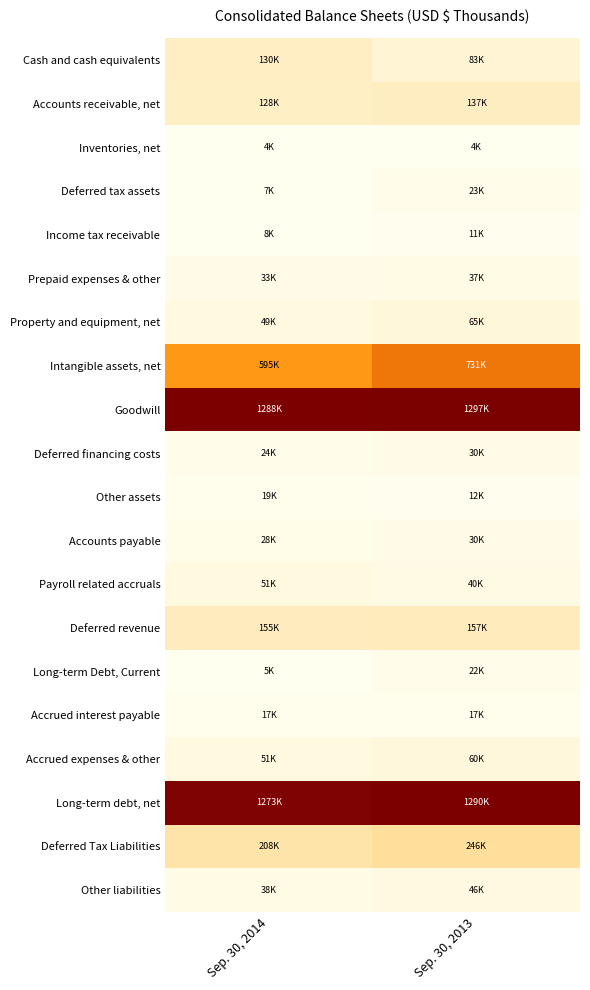

Which series has the largest total across all categories?

Goodwill